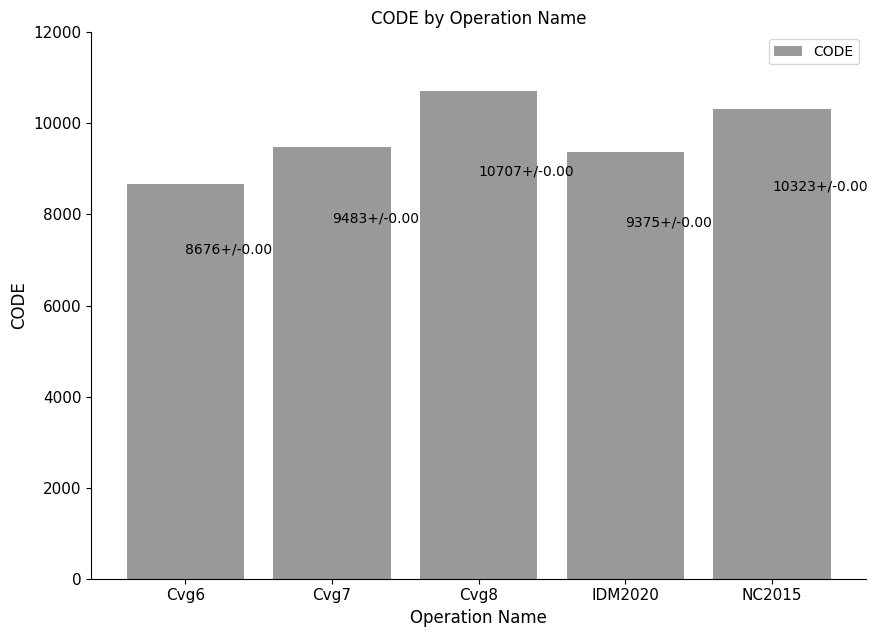

Rank the categories by value from highest to lowest.

Cvg8, NC2015, Cvg7, IDM2020, Cvg6